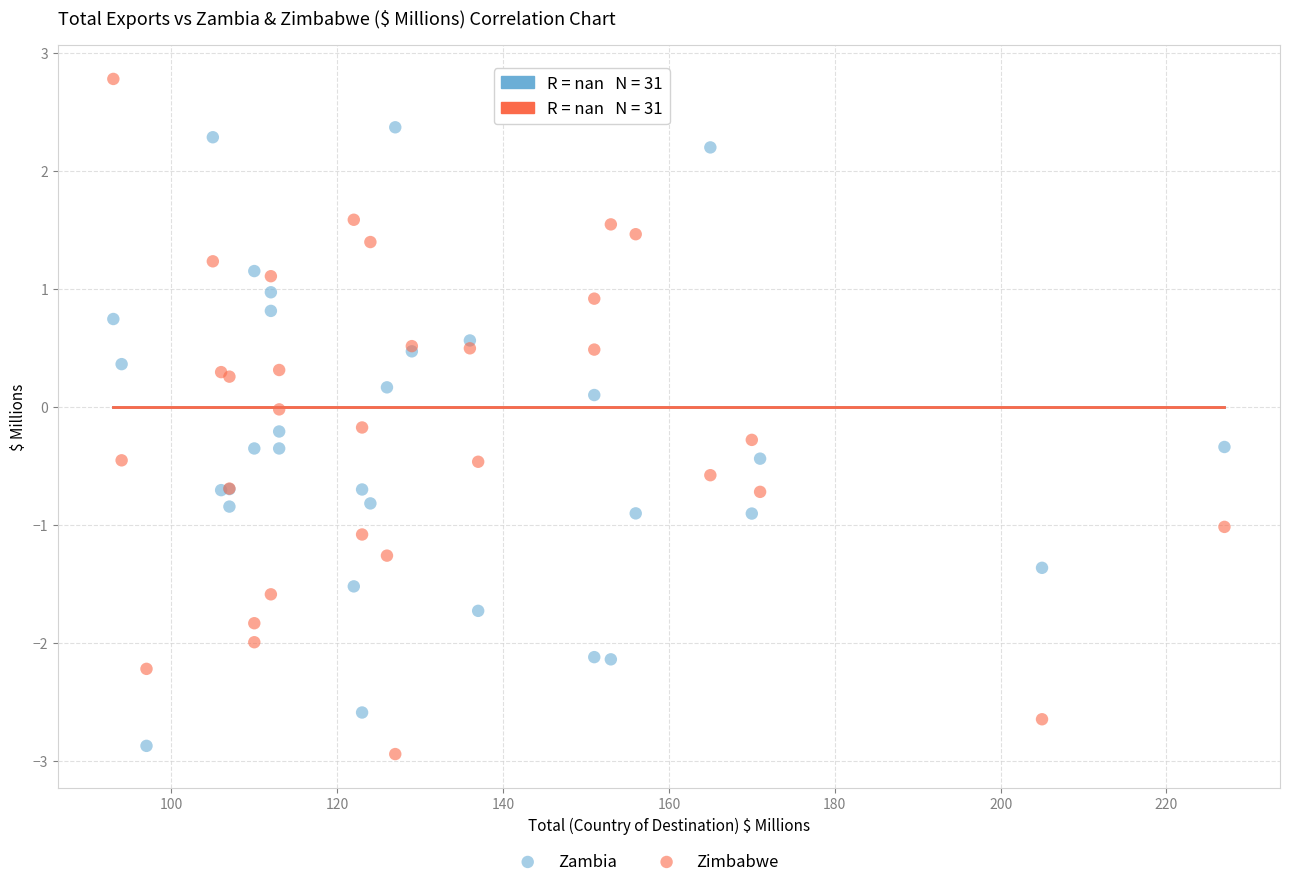

Which series contains the highest Y value?

Zimbabwe